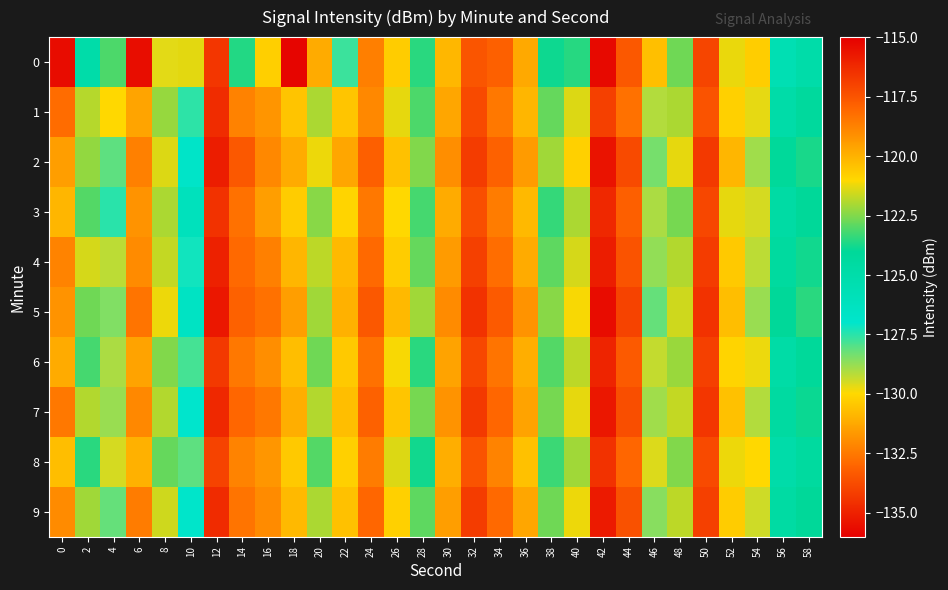

Rank the series by their maximum value, from lowest to highest.

8, 1, 3, 6, 4, 9, 7, 2, 5, 0